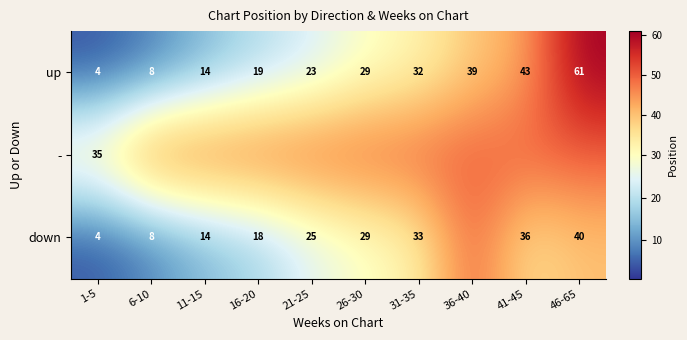

What is the maximum value shown in the chart?

61.0